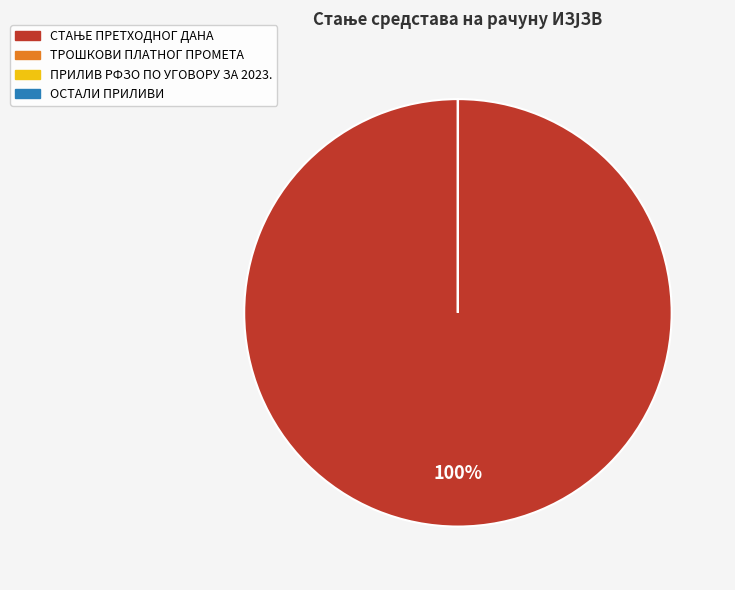

Does any single category account for the majority?

Yes